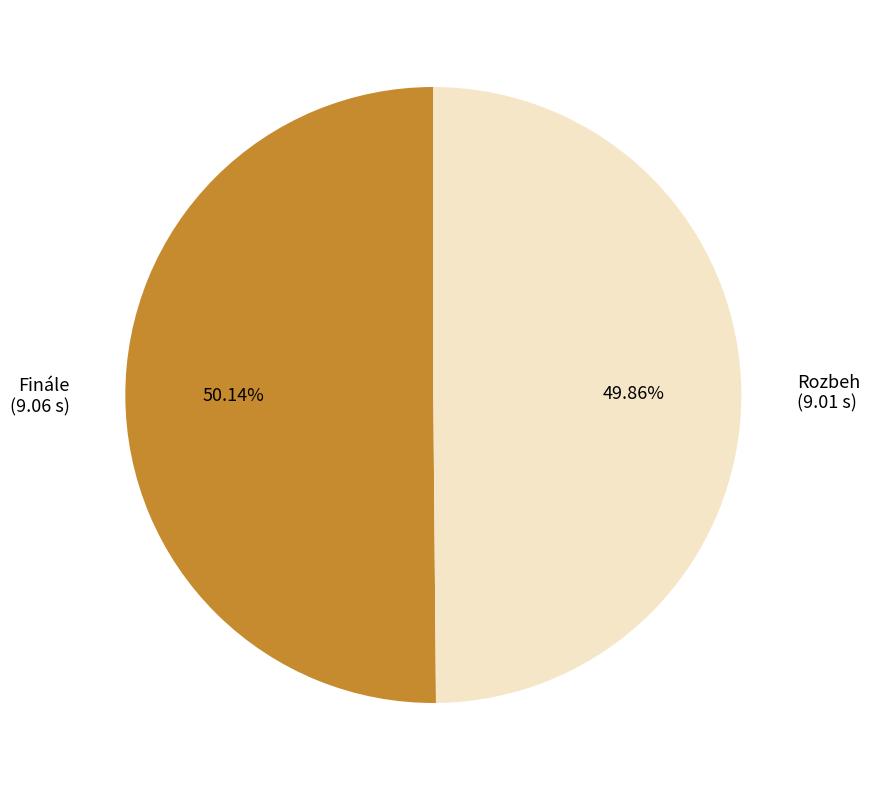

The Finále slice represents 61% of the pie. True or false?

False